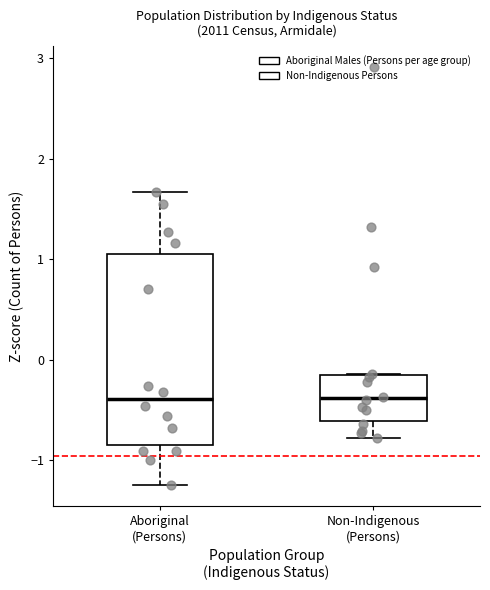

Where does the upper whisker of the box for Aboriginal (Persons) end on the y-axis? The values are not printed on the chart, so give them approximately, as read against the axis.

1.7